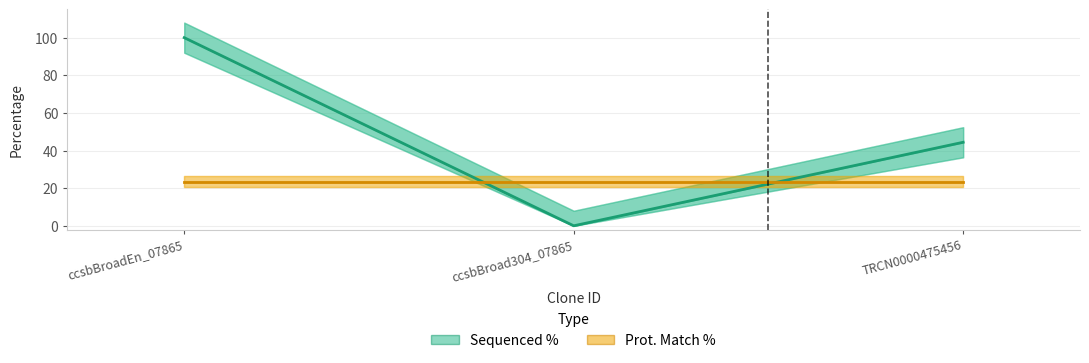

Does the chart have visible grid lines?

Yes